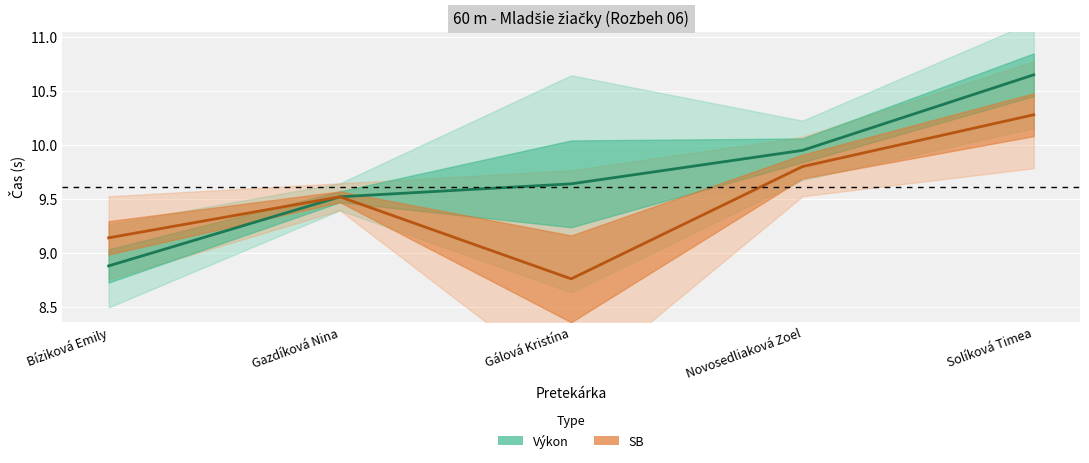

What is the value of the SB (partial data) point at the 1st from the left?

9.1